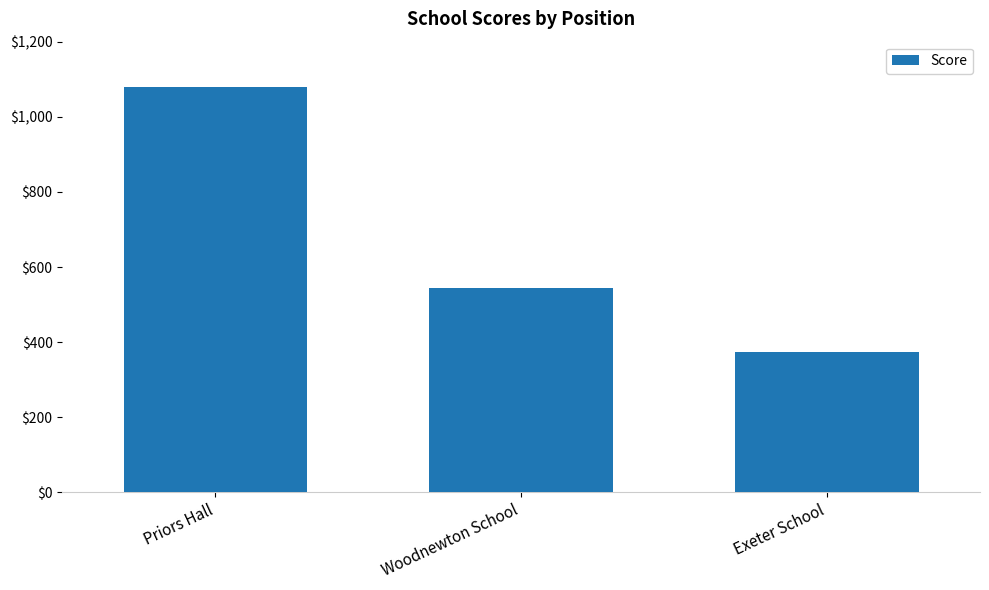

What is the average value?

667